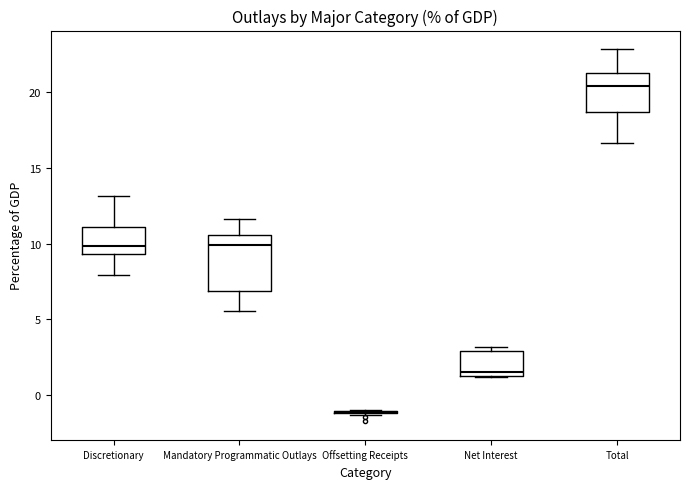

Where is the lower edge of the box for Net Interest on the y-axis? The values are not printed on the chart, so give them approximately, as read against the axis.

1.5